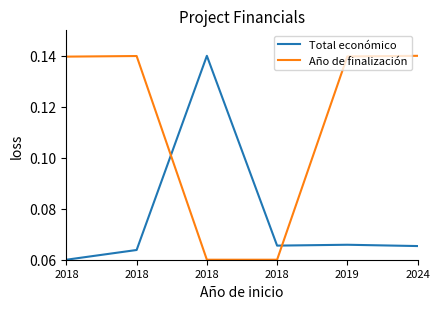

The value of Año de finalización at 2018 is 0.1. True or false?

True